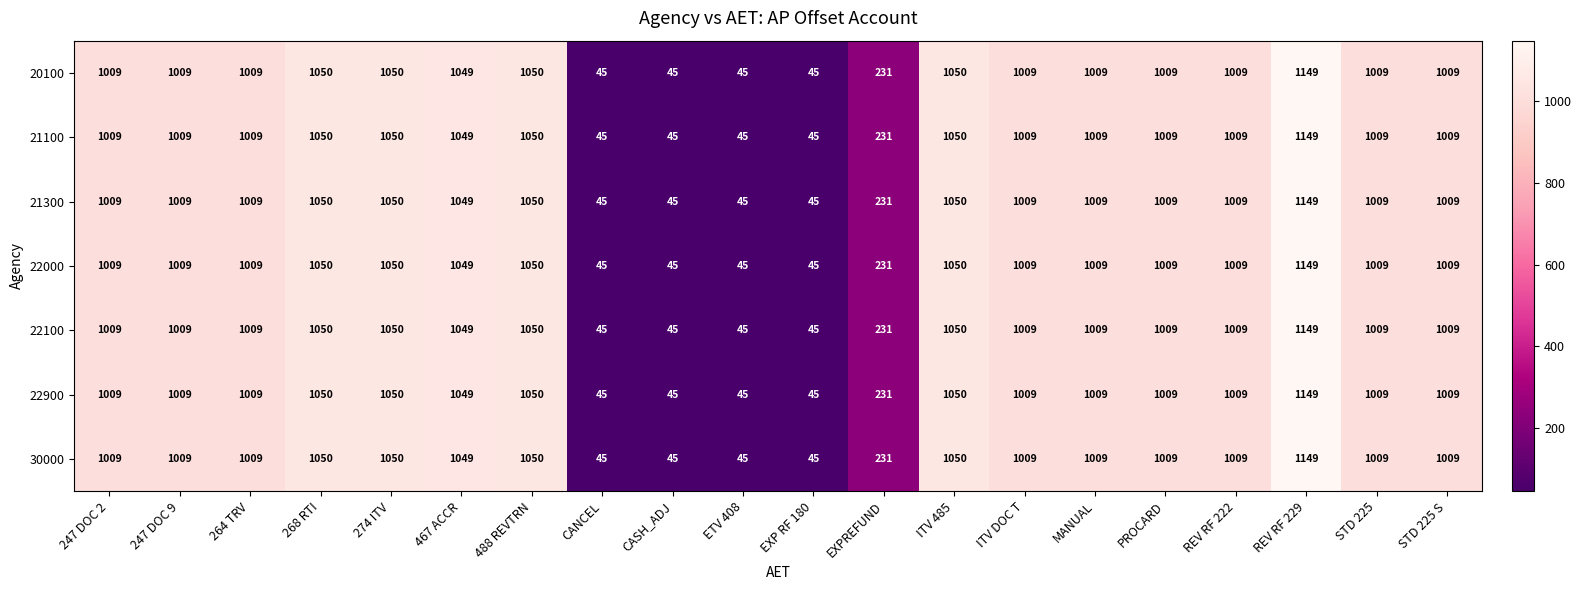

Where is 30000 nearest to the value 597?

EXPREFUND